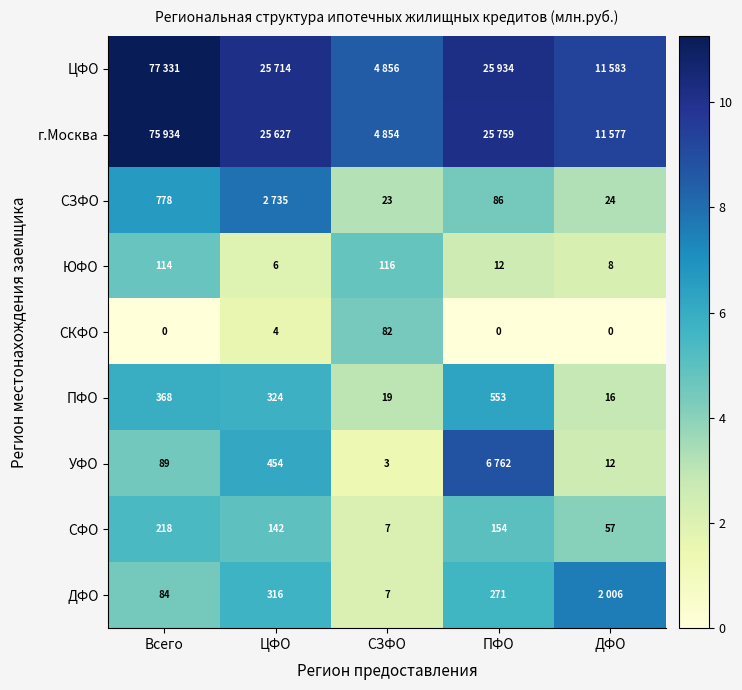

Which category has the lowest value in the ЮФО series?

ЦФО